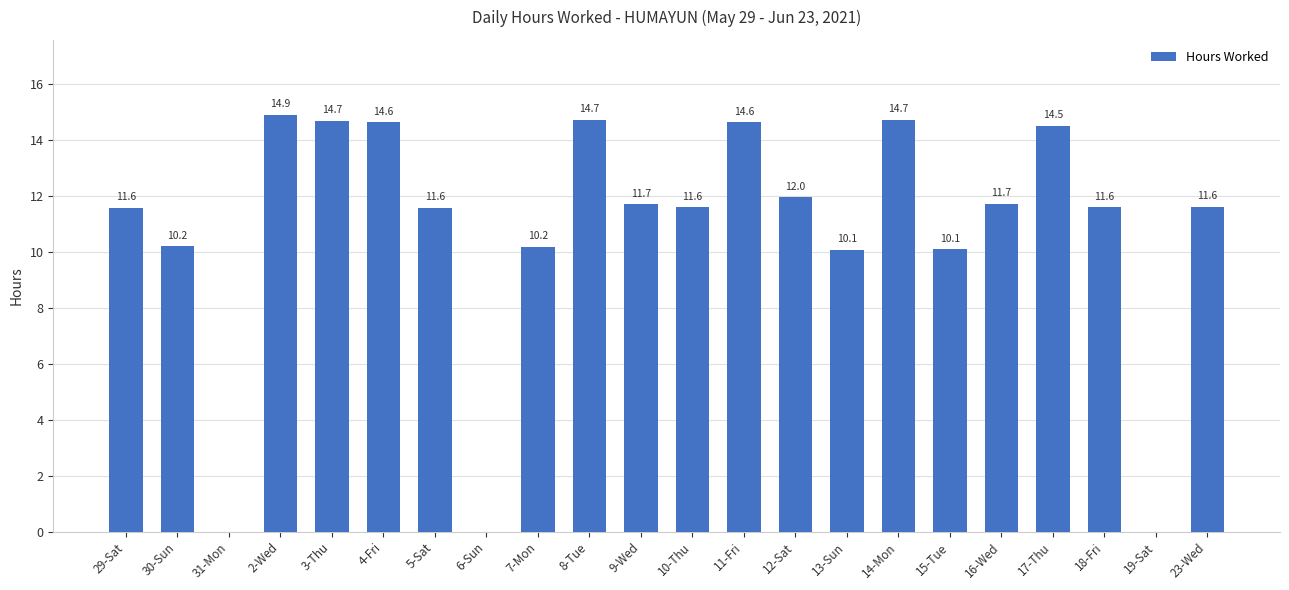

At which category does the chart reach its peak across all series?

2-Wed